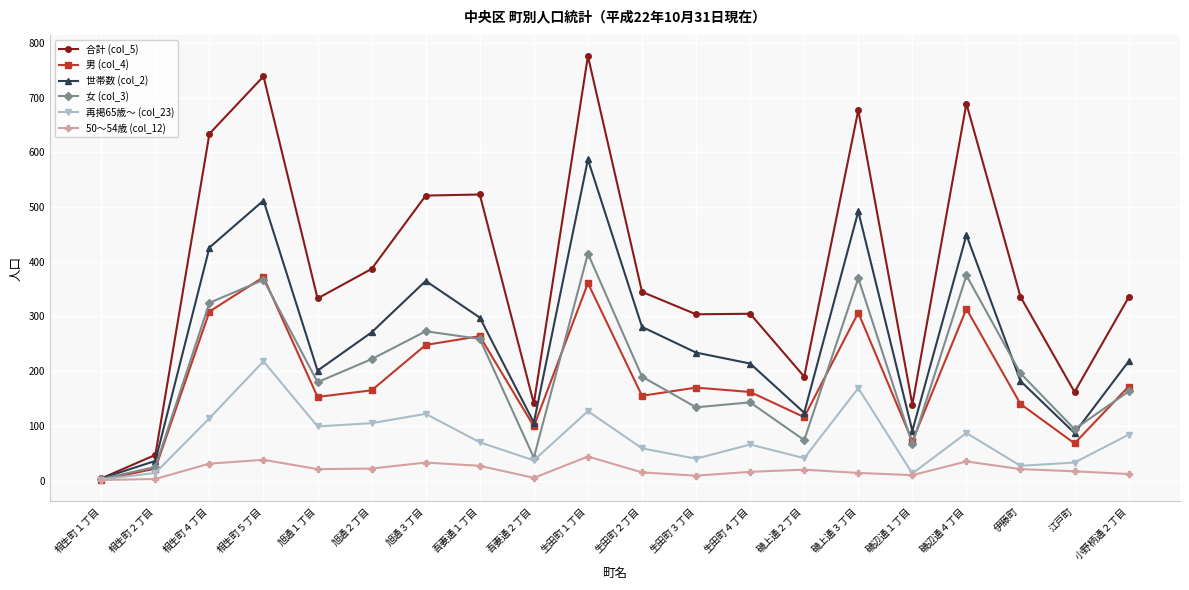

How many distinct data groups are displayed?

6